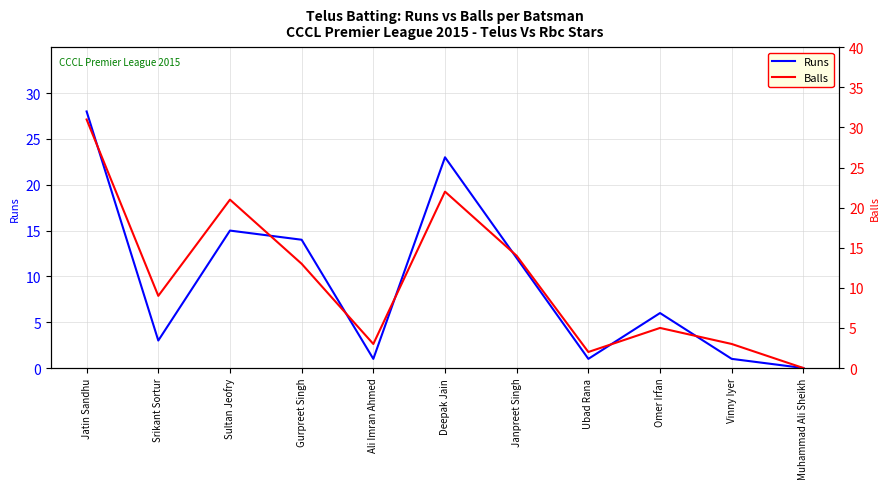

At which category is the sum across all series the highest?

Jatin Sandhu